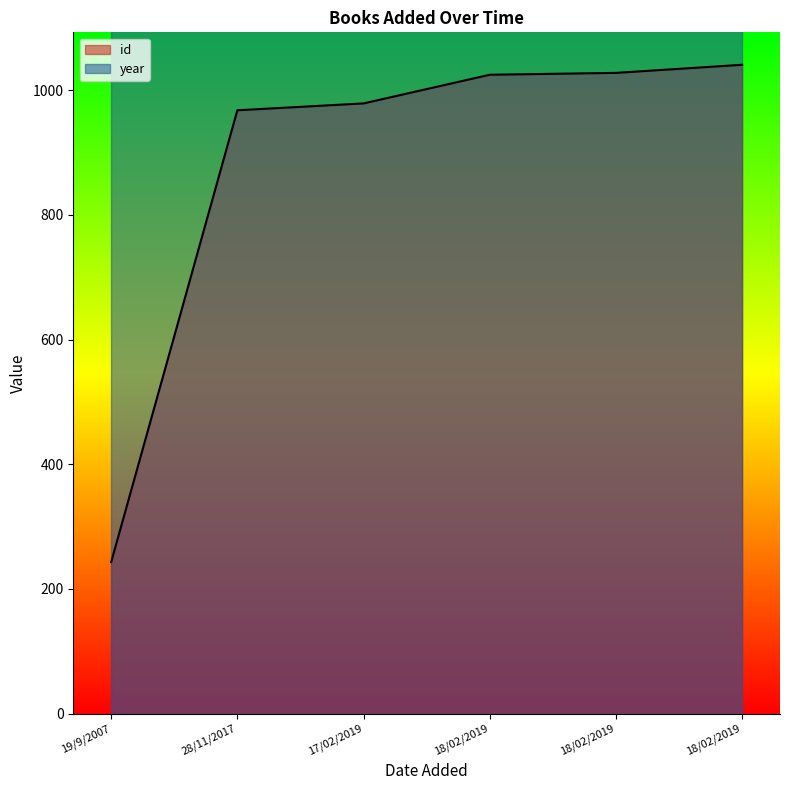

List the labels in order of value, largest first.

18/02/2019, 18/02/2019, 18/02/2019, 17/02/2019, 28/11/2017, 19/9/2007